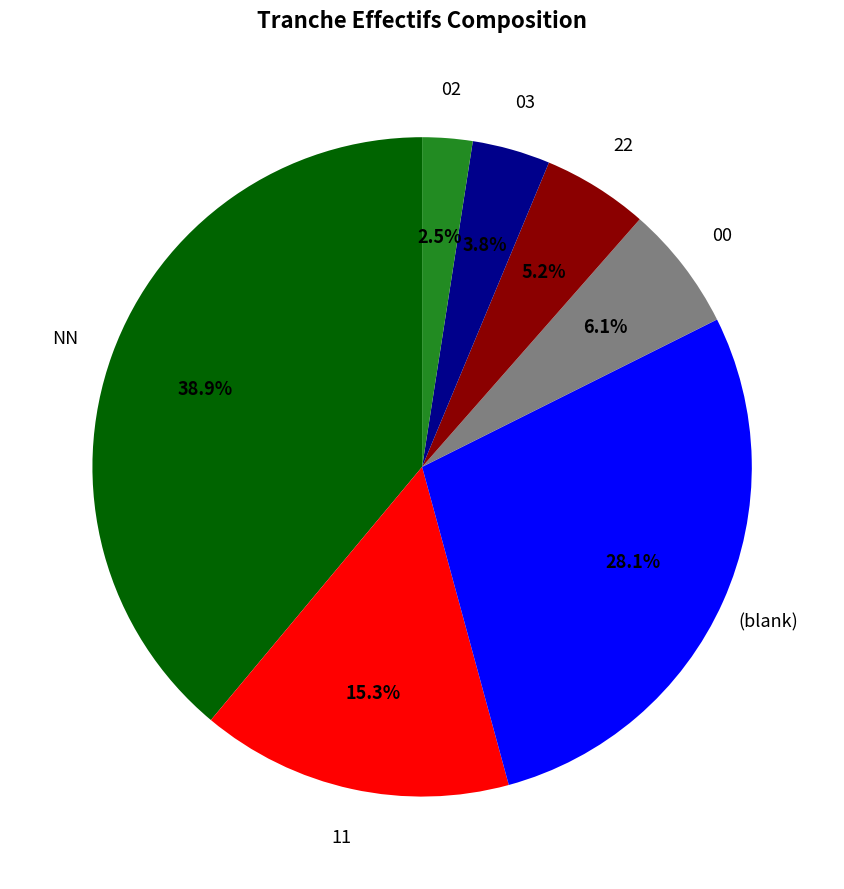

Is there any slice that represents more than half of the pie?

No